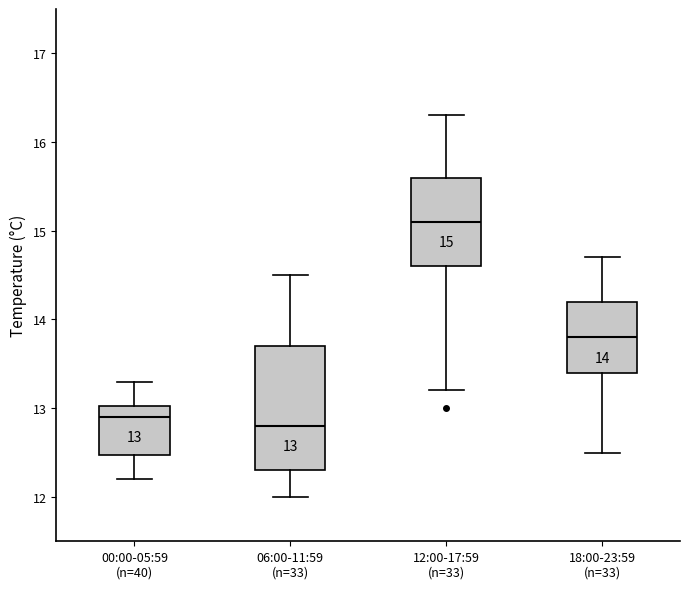

Which box is the tallest, from its lower edge to its upper edge?

06:00-11:59 (n=33)